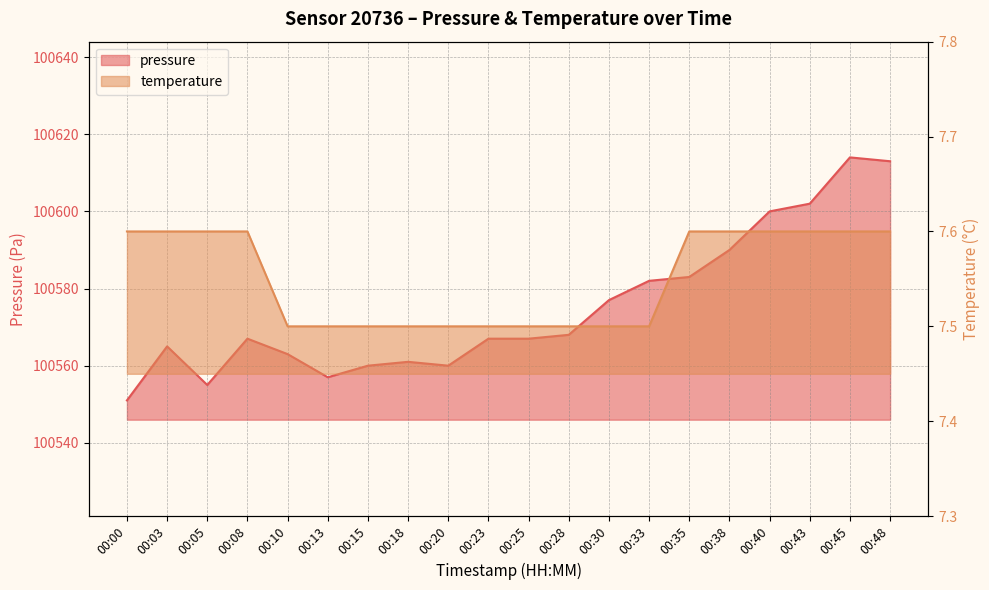

What value does the temperature series have at 00:33?

7.5